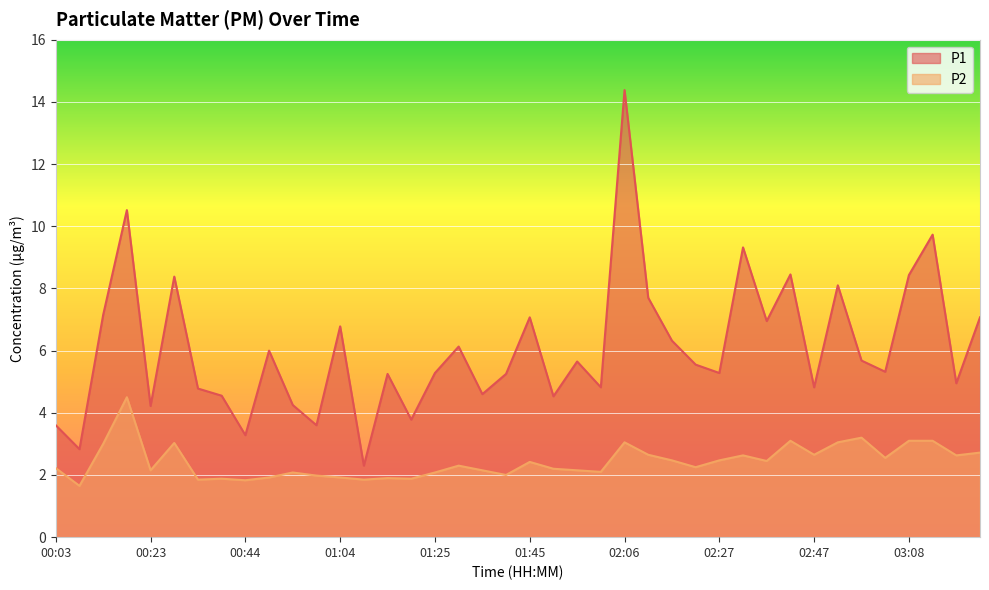

At which label does P2 first exceed 2?

00:03